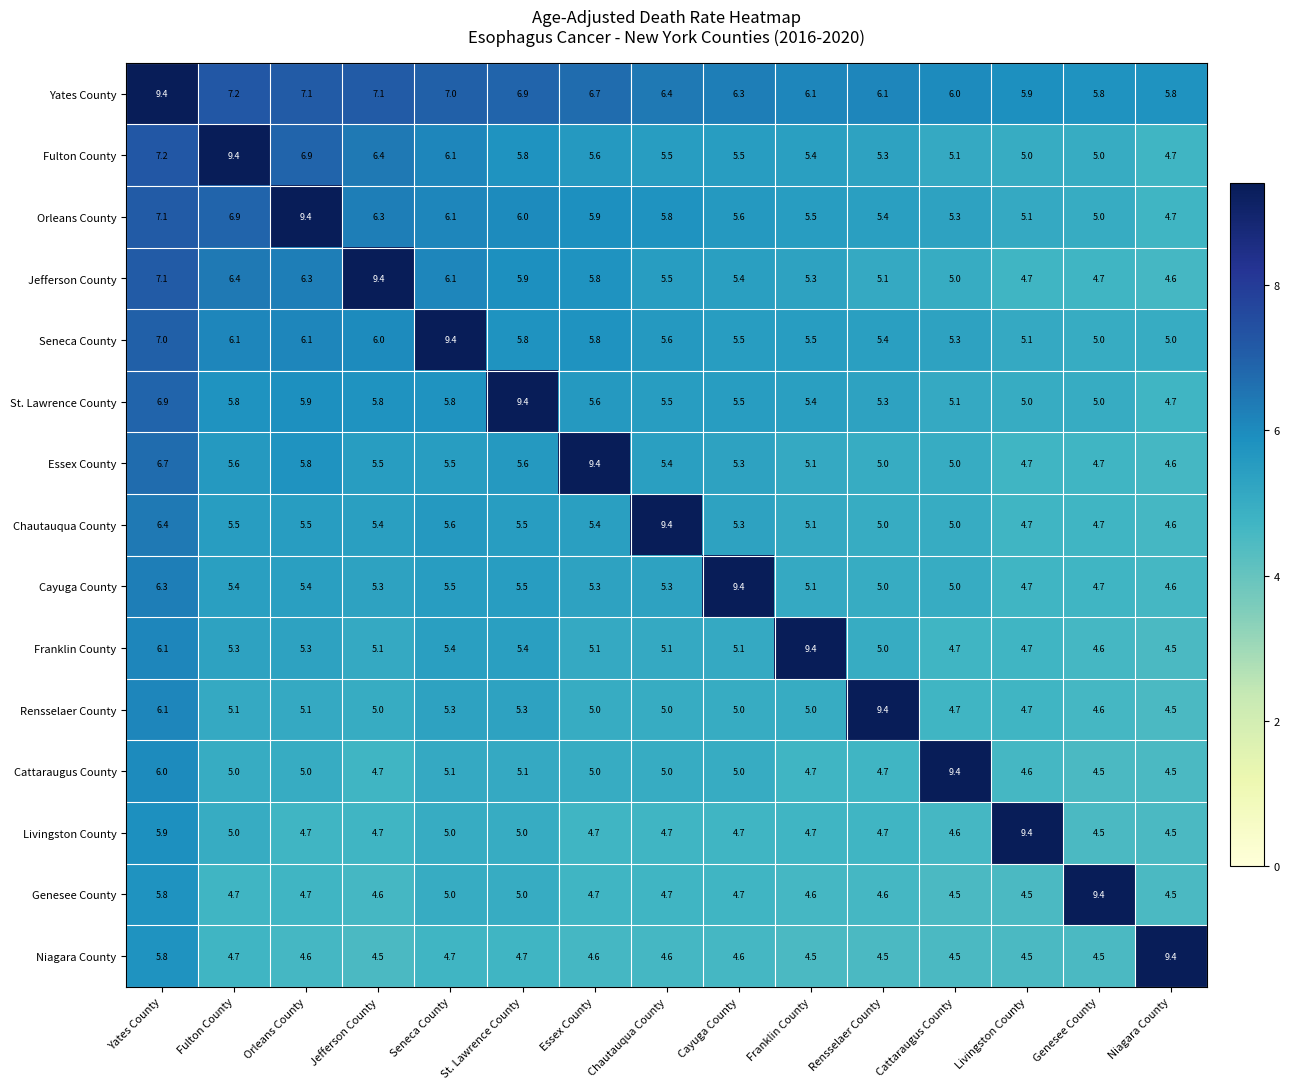

What is the smallest value displayed?

4.5